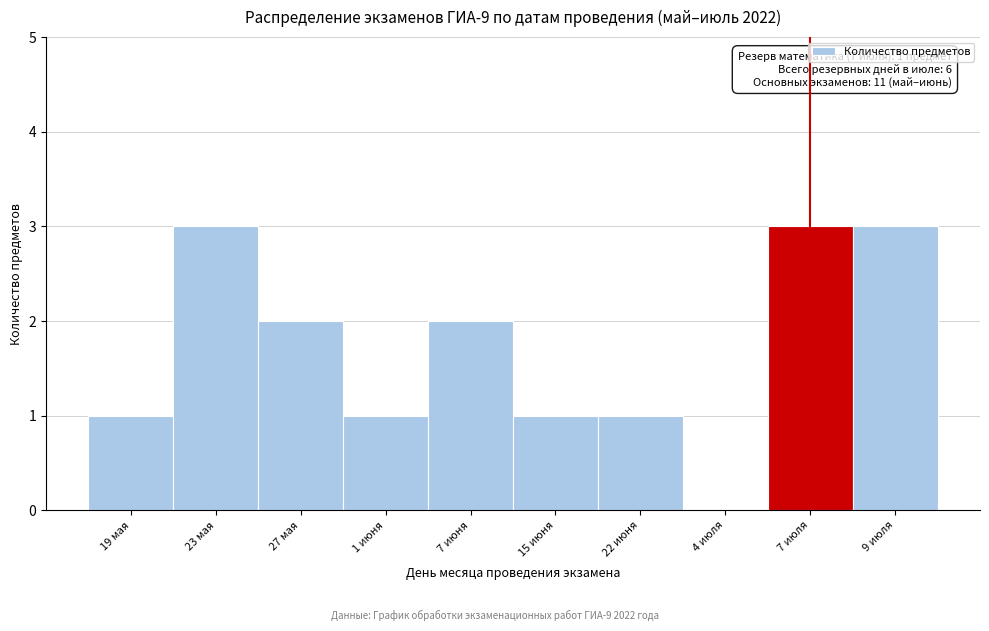

Reading left to right, transcribe all the data shown in this chart.

19 мая=1	23 мая=3	27 мая=2	1 июня=1	7 июня=2	15 июня=1	22 июня=1	4 июля=0	7 июля=3	9 июля=3